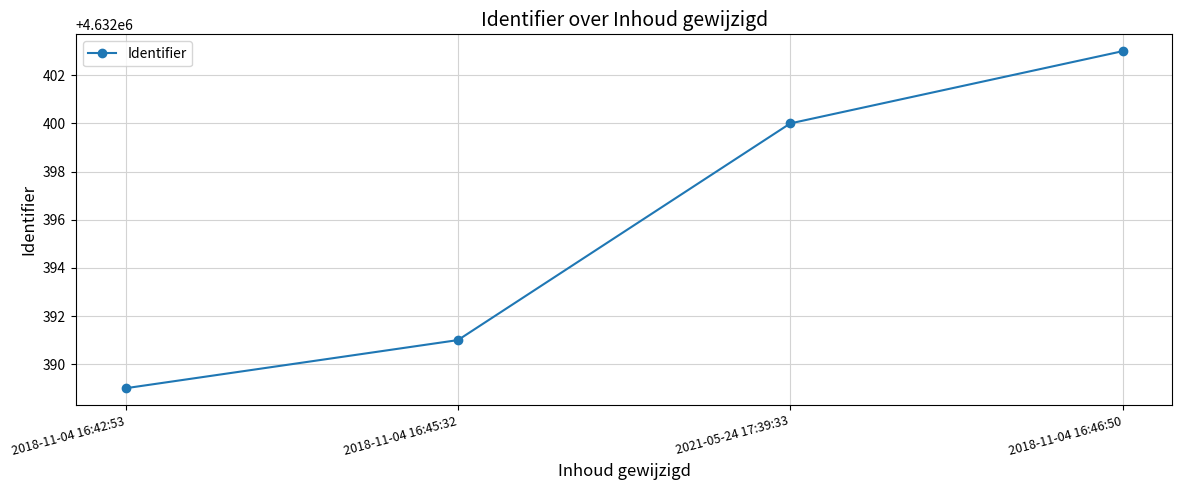

Where is the data nearest to the value 4632396?

2021-05-24 17:39:33